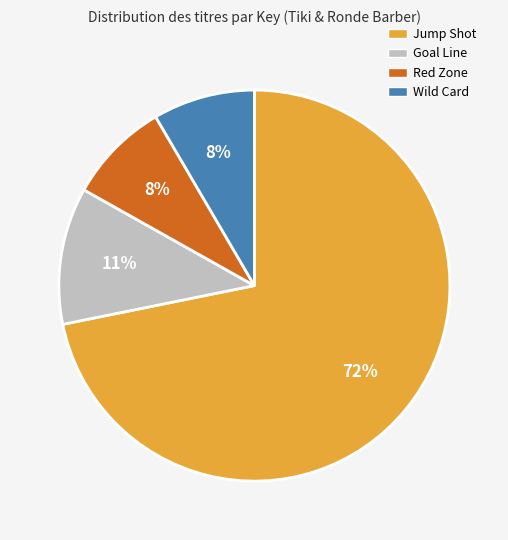

How many segments does this pie chart have?

4